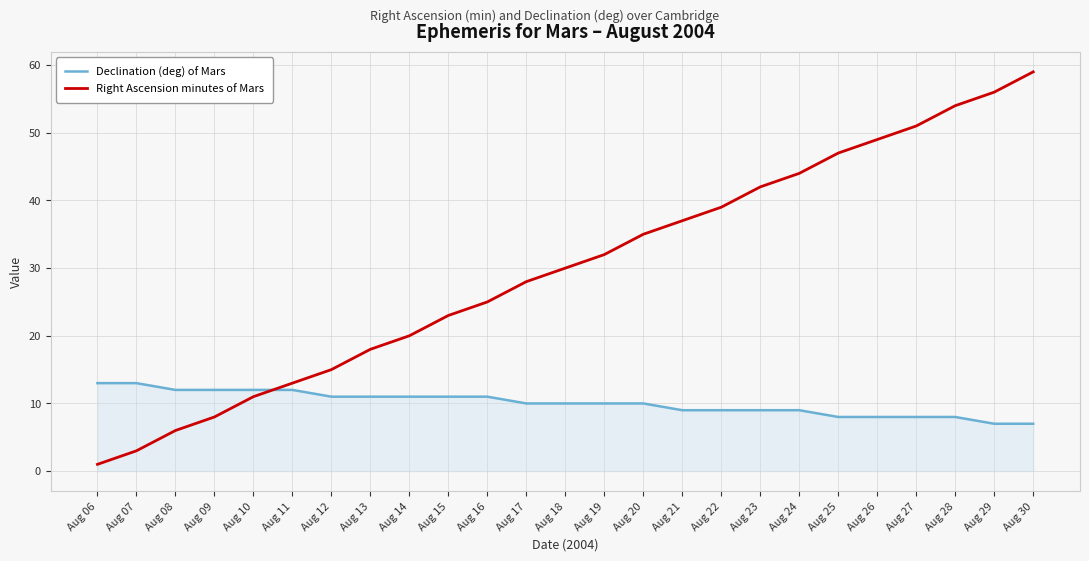

Where do Right Ascension minutes of Mars and Declination (deg) of Mars first cross each other?

Aug 10 and Aug 11